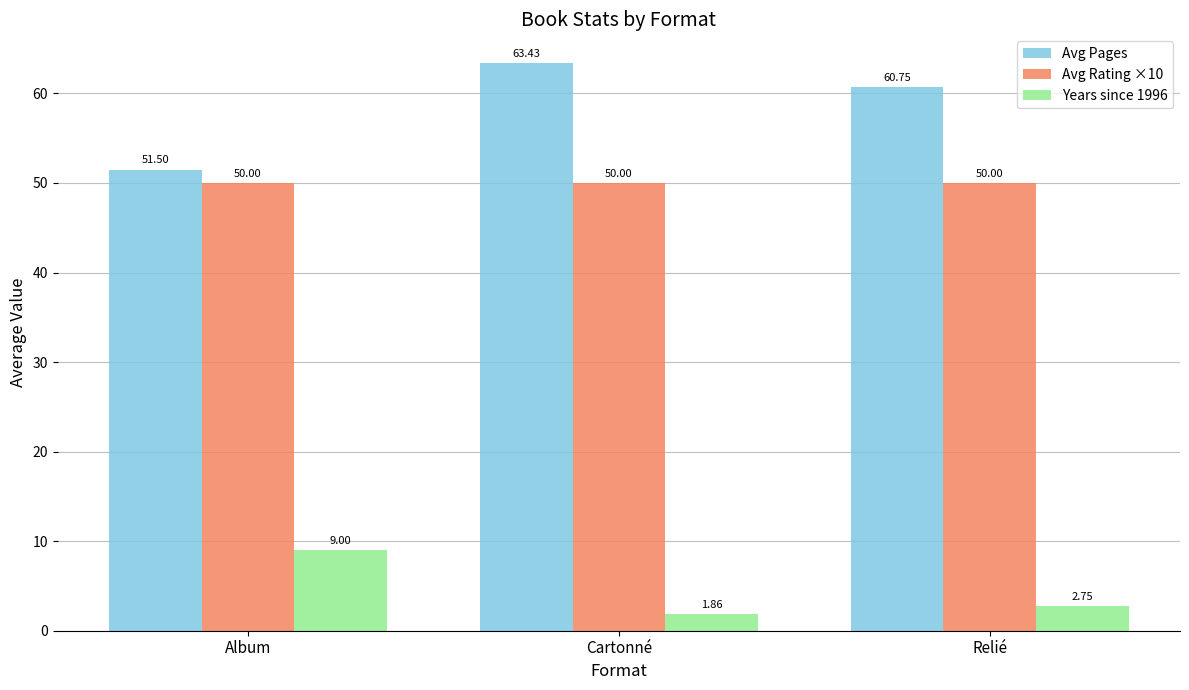

Which series changed the most between Cartonné and Relié?

Avg Pages